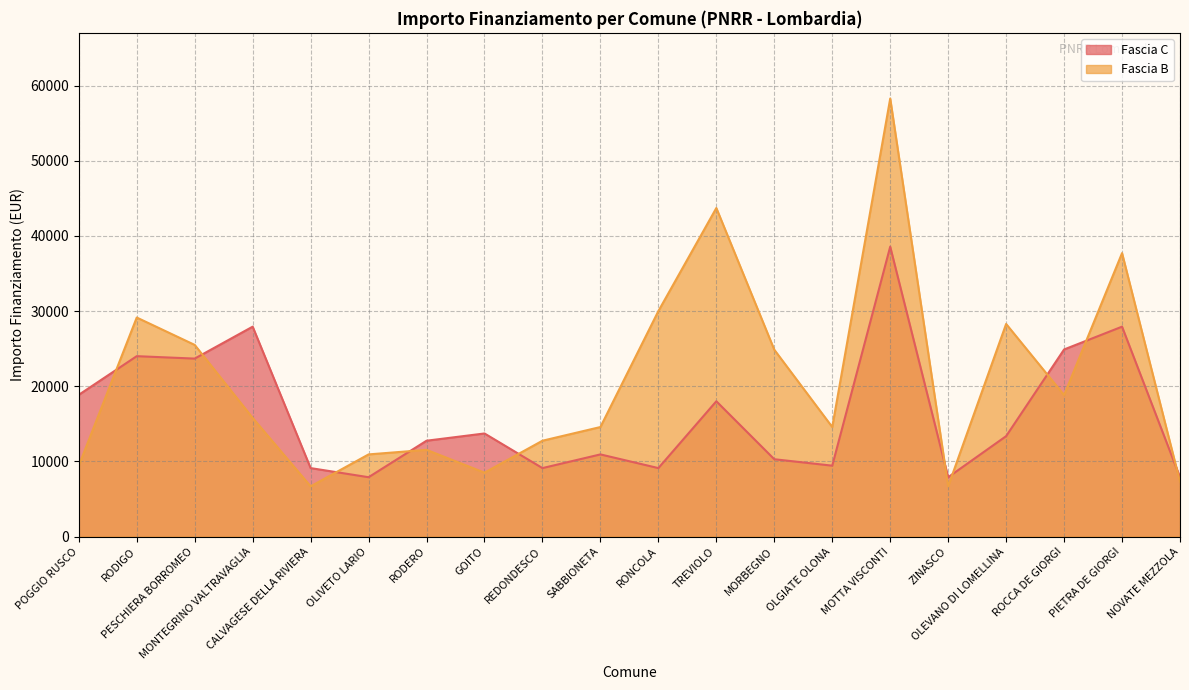

List the series in order of their overall mean, highest first.

Fascia B, Fascia C